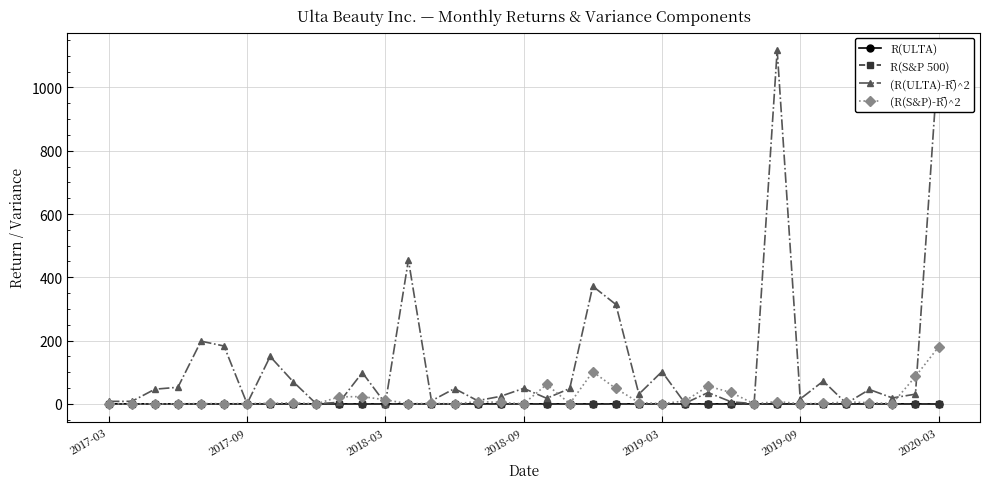

What is the maximum value shown in the chart?

1117.8